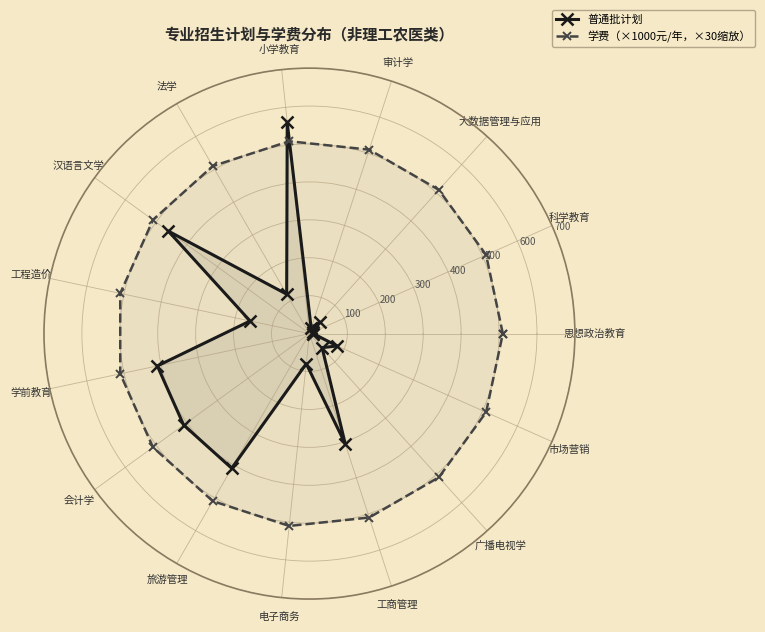

Reading left to right, transcribe all the data shown in this chart.

普通批计划: 10	10	40	15	560	120	460	160	410	410	410	80	305	50	80	10
学费（×1000元/年，×30缩放）: 510	510	510	510	510	510	510	510	510	510	510	510	510	510	510	510